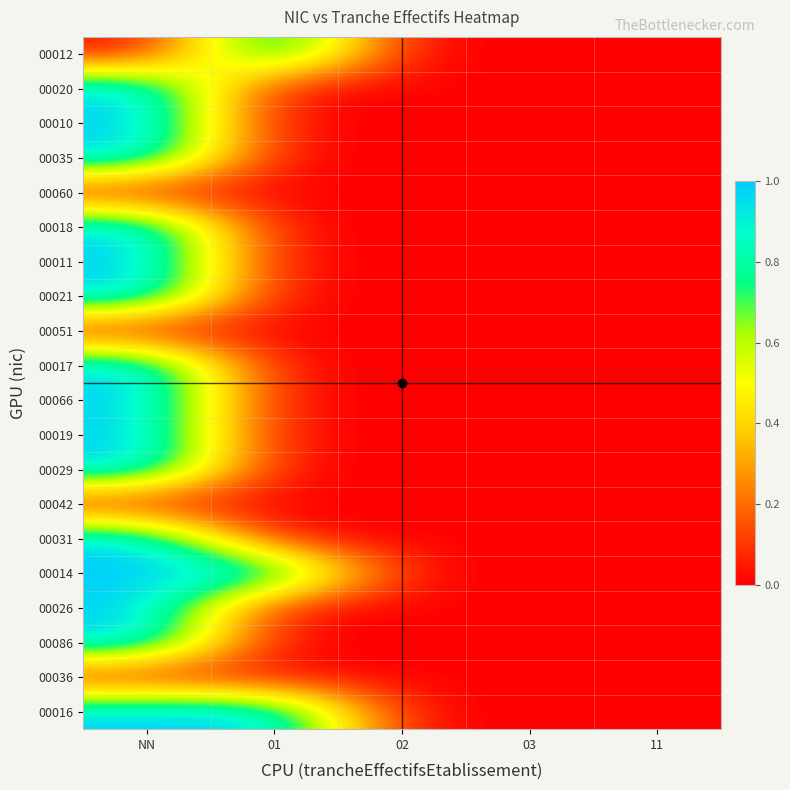

Reading right to left, transcribe all the data shown in this chart.

00012: 11=0	03=0	02=0	01=1	NN=0
00020: 11=0	03=0	02=0	01=0	NN=1
00010: 11=0	03=0	02=0	01=0	NN=1
00035: 11=0	03=0	02=0	01=0	NN=1
00060: 11=0	03=0	02=0	01=0	NN=0
00018: 11=0	03=0	02=0	01=0	NN=1
00011: 11=0	03=0	02=0	01=0	NN=1
00021: 11=0	03=0	02=0	01=0	NN=1
00051: 11=0	03=0	02=0	01=0	NN=0
00017: 11=0	03=0	02=0	01=0	NN=1
00066: 11=0	03=0	02=0	01=0	NN=1
00019: 11=0	03=0	02=0	01=0	NN=1
00029: 11=0	03=0	02=0	01=0	NN=1
00042: 11=0	03=0	02=0	01=0	NN=0
00031: 11=0	03=0	02=0	01=0	NN=1
00014: 11=0	03=0	02=0	01=1	NN=1
00026: 11=0	03=0	02=0	01=0	NN=1
00086: 11=0	03=0	02=0	01=0	NN=1
00036: 11=0	03=0	02=0	01=0	NN=0
00016: 11=0	03=0	02=0	01=1	NN=1